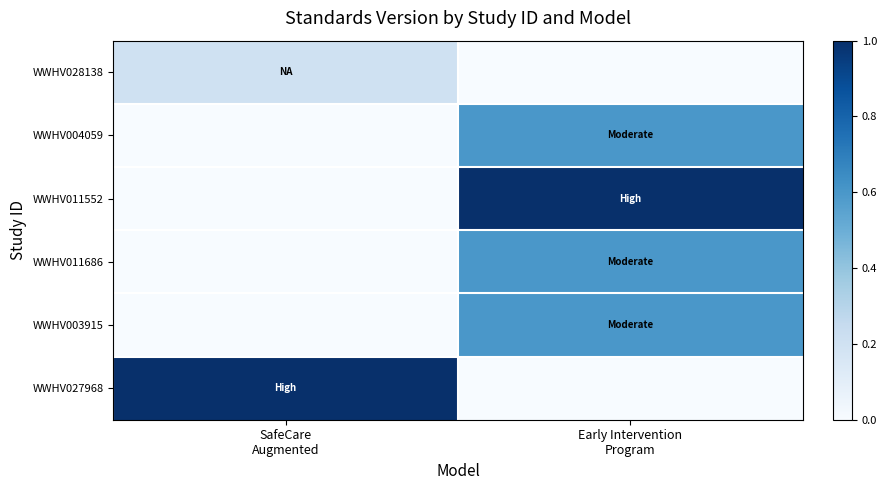

What is the spread (max minus min) of values at SafeCare
Augmented?

1.0